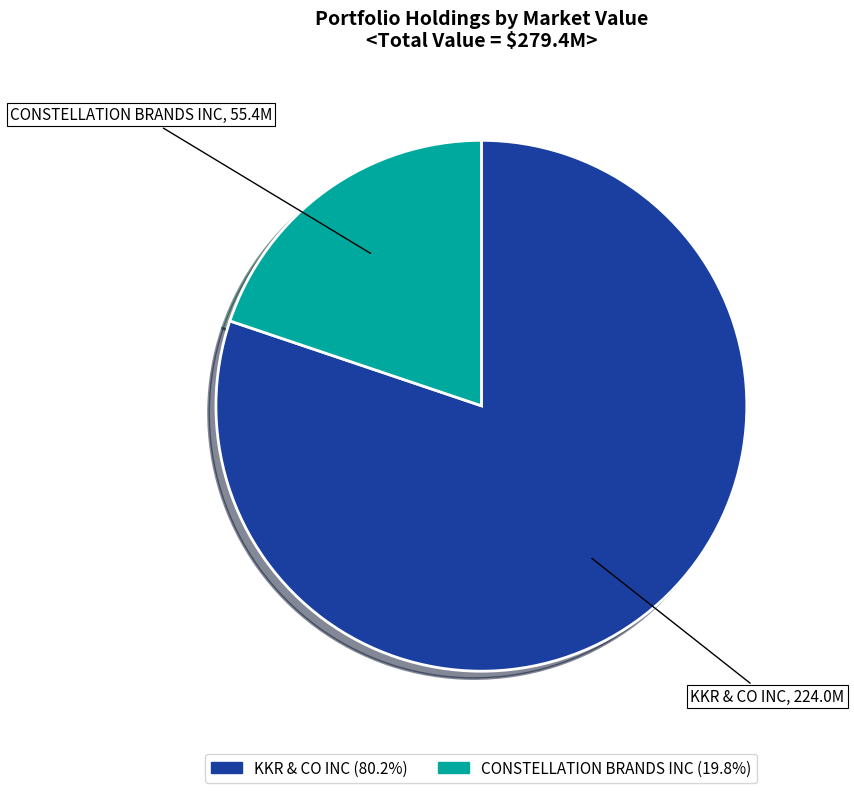

Rank the categories by value from lowest to highest.

CONSTELLATION BRANDS INC, KKR & CO INC